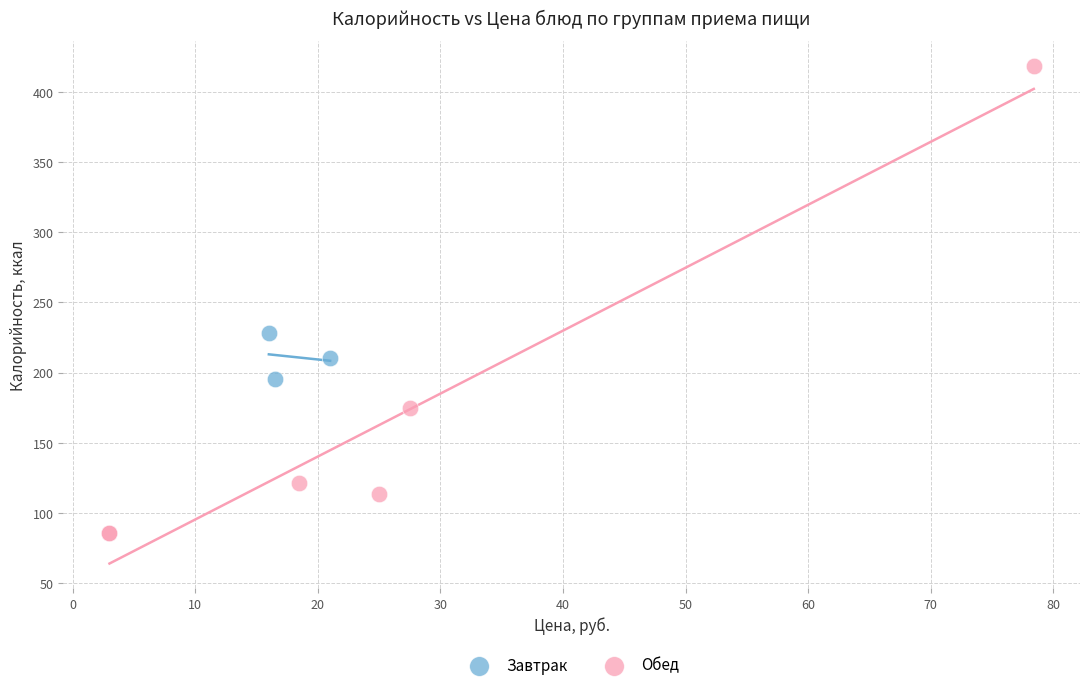

Which series reaches the maximum Y coordinate?

Обед